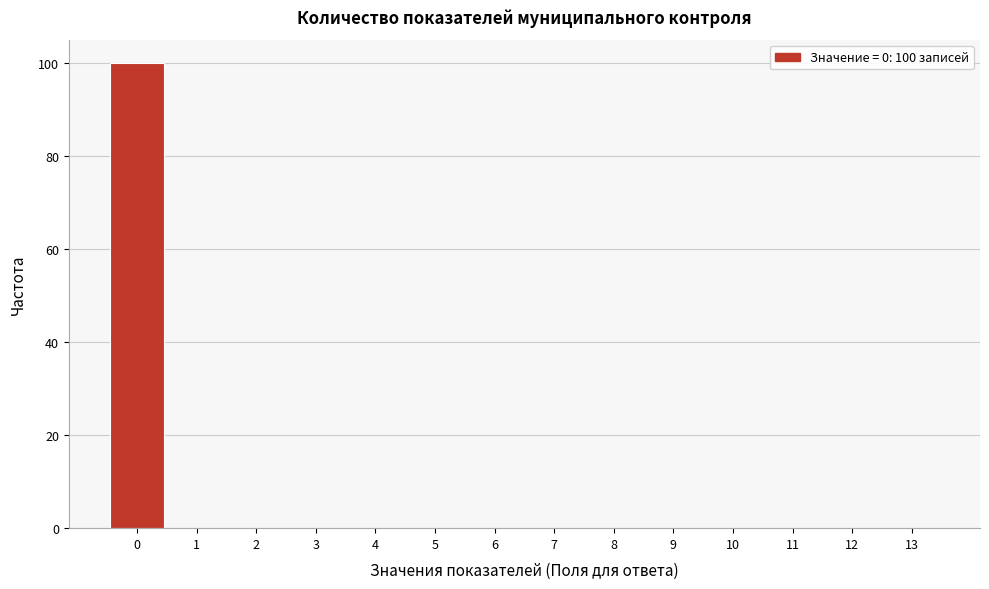

Over which range of the x-axis is the bar tallest?

-0.5 to 0.5